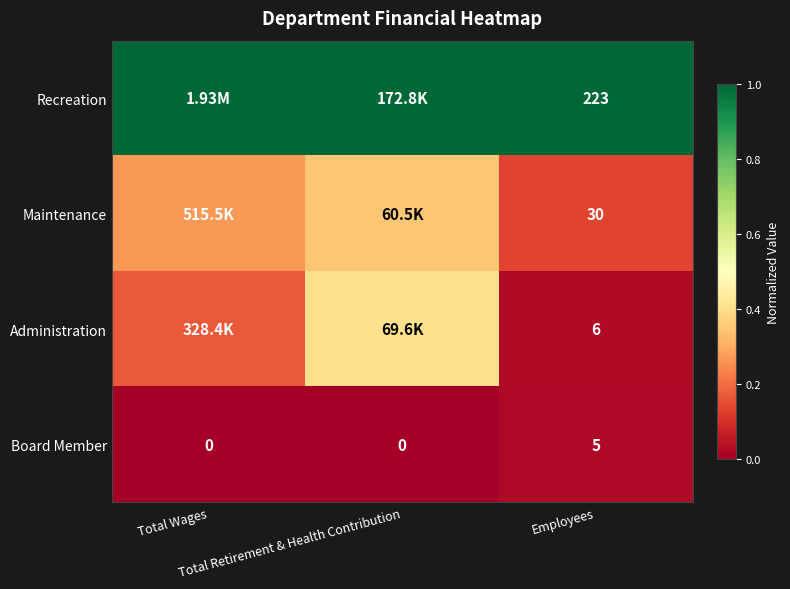

The Recreation series shows 1.0 at Employees. True or false?

True